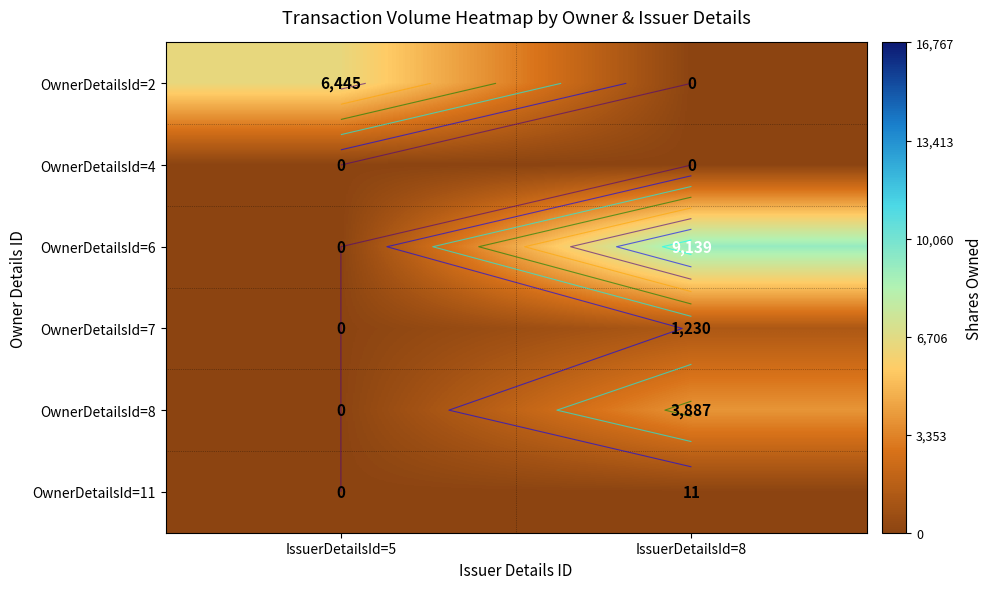

Which category has the highest value across all series?

IssuerDetailsId=8